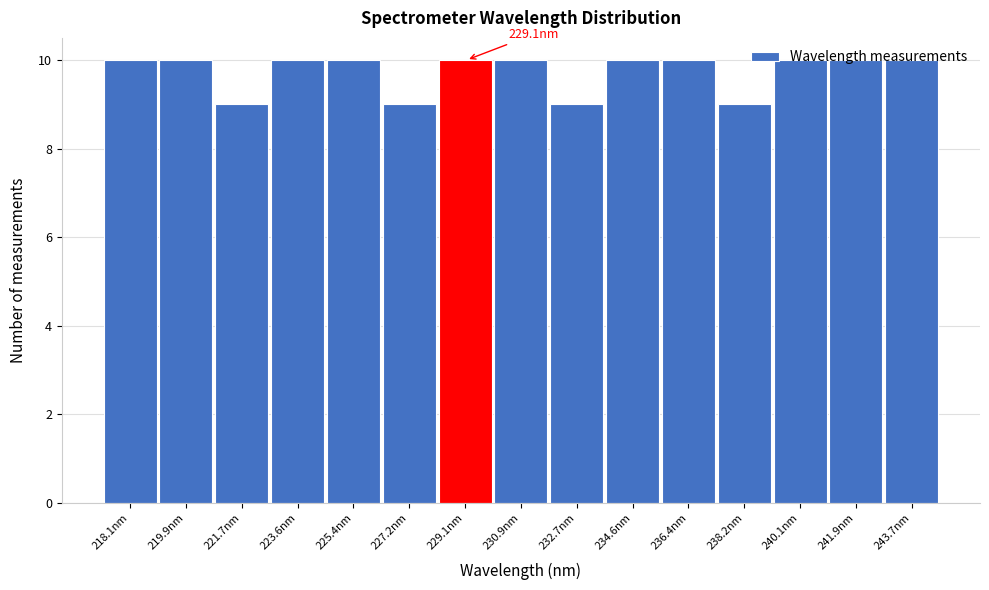

True or false: the data shows 10 at 236.4nm.

True